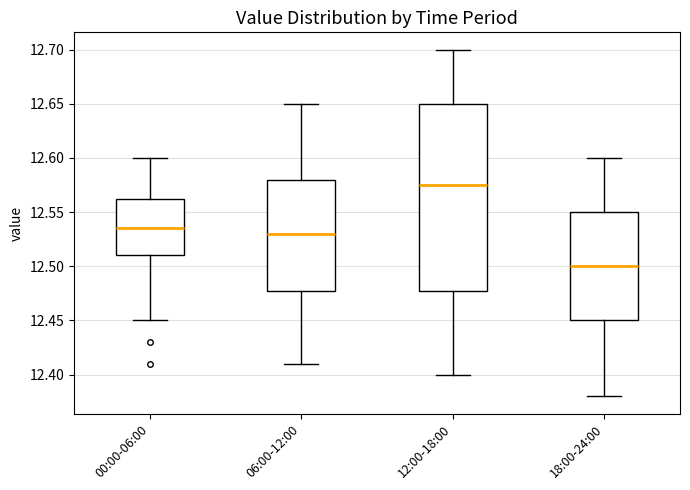

Reading left to right, read every box against the y-axis: the position of its median line, the range the box covers, and the ends of its whiskers. The values are not printed on the chart, so give them approximately, as read against the axis.

00:00-06:00: median 12.535, box 12.510 to 12.565, whiskers 12.450 to 12.600
06:00-12:00: median 12.530, box 12.480 to 12.580, whiskers 12.410 to 12.650
12:00-18:00: median 12.575, box 12.480 to 12.650, whiskers 12.400 to 12.700
18:00-24:00: median 12.500, box 12.450 to 12.550, whiskers 12.380 to 12.600